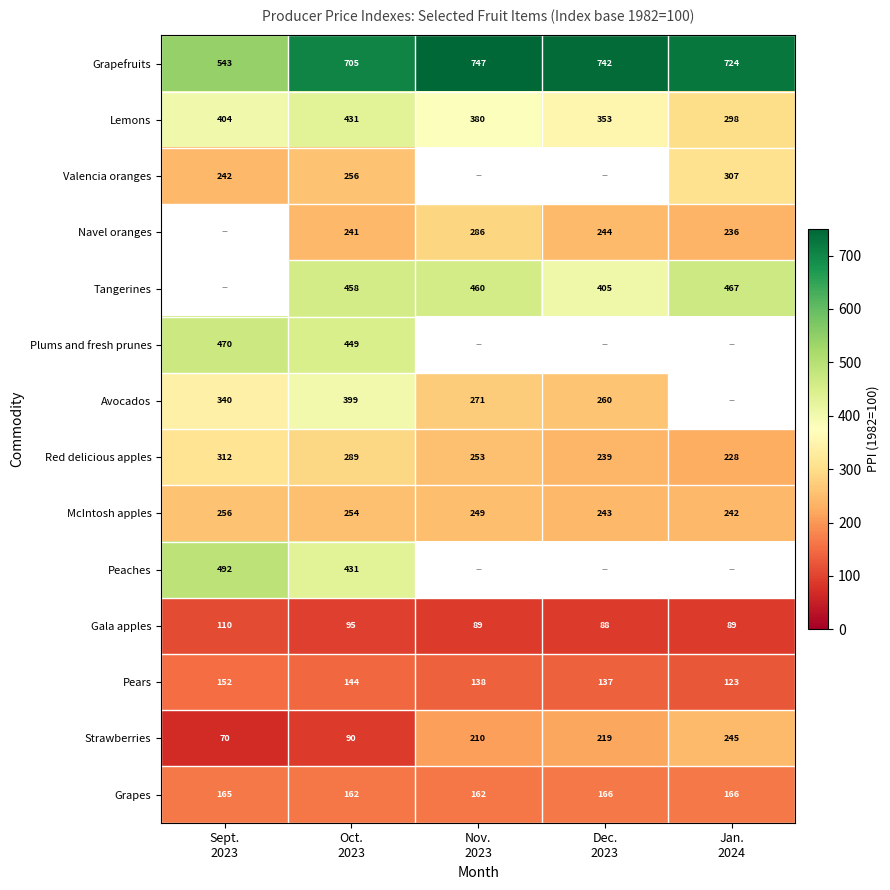

The Peaches series shows 492.1 at Sept. 2023. True or false?

True